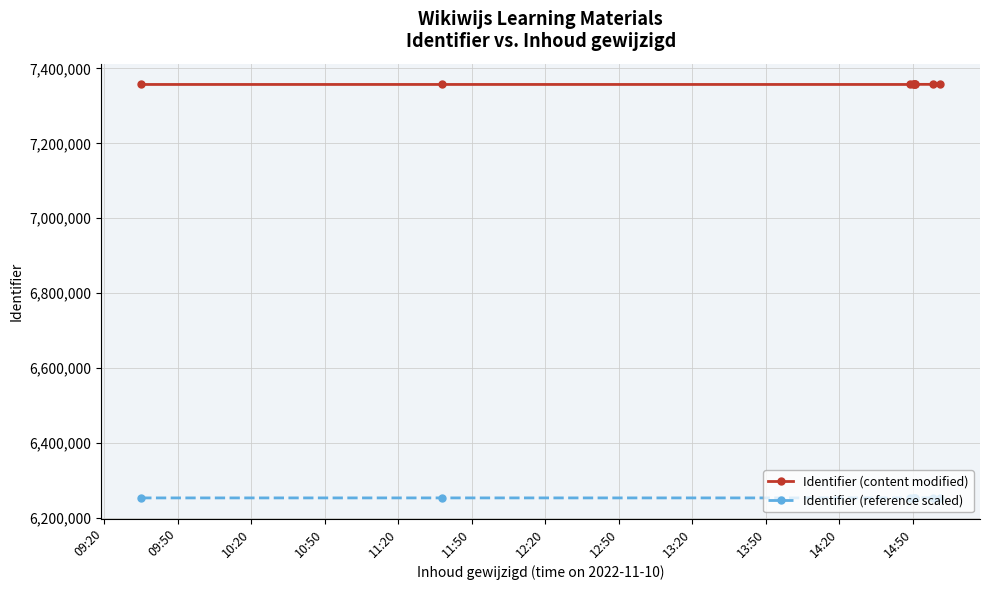

How many categories are shown in the chart?

9